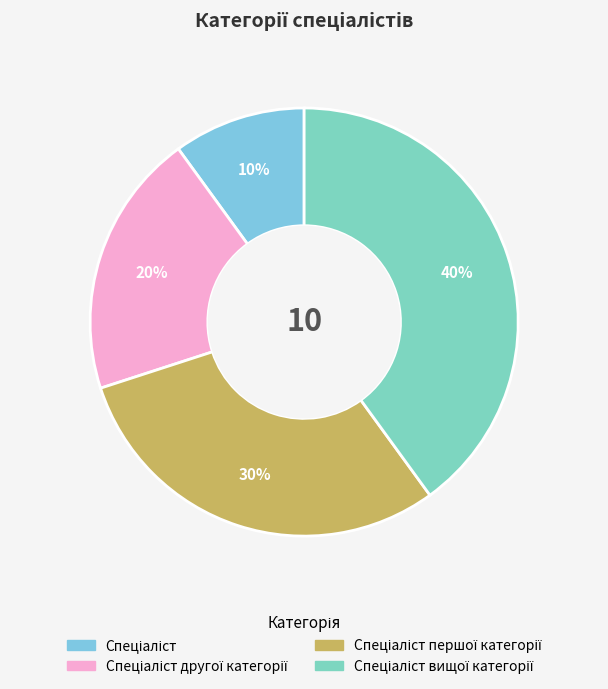

How many segments does this pie chart have?

4